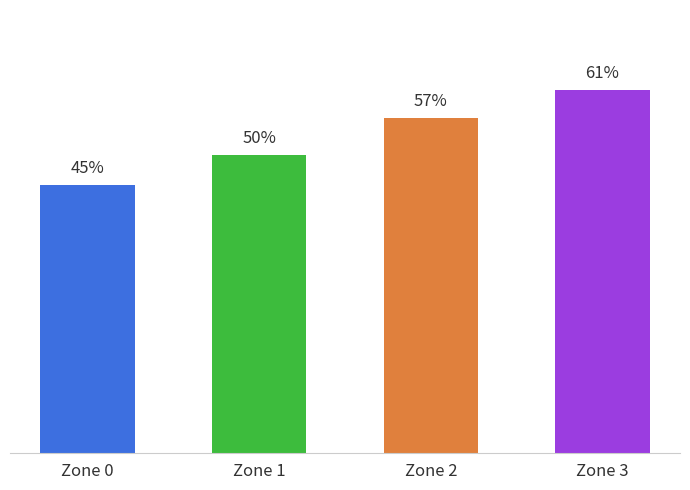

Does the chart contain any negative values?

No